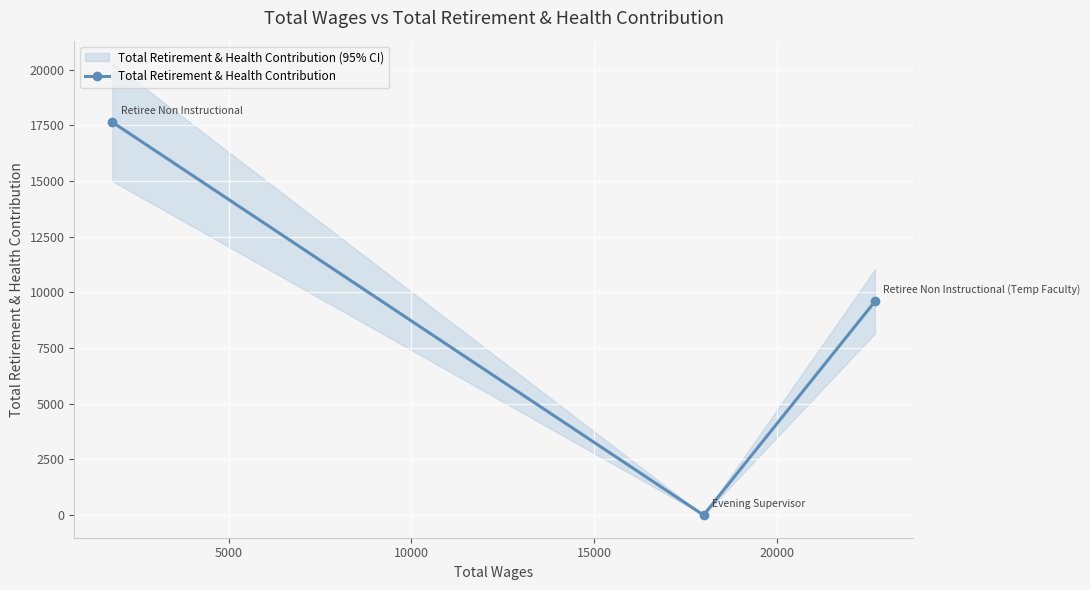

What is the sum of all values?

27239